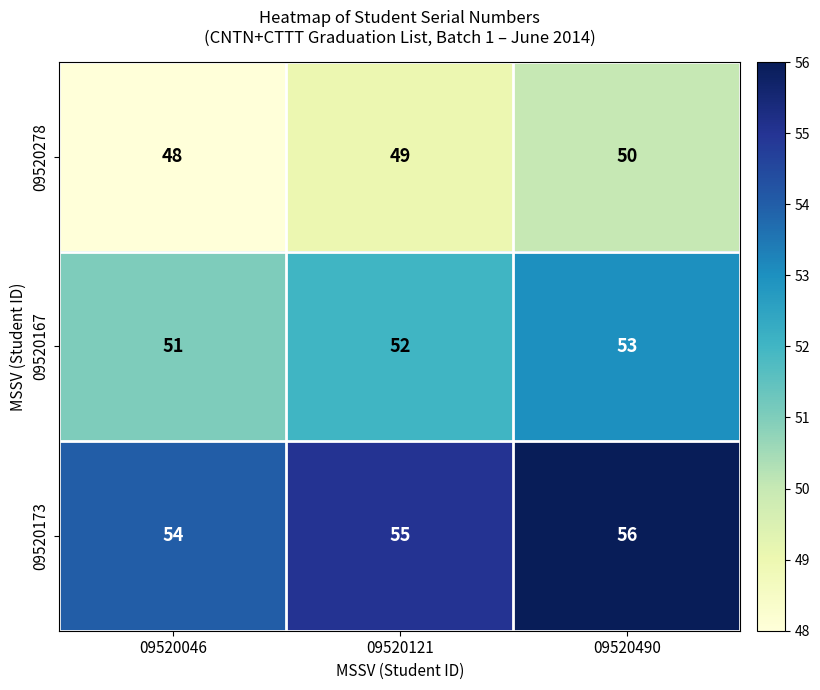

Reading right to left, list all the values displayed in this chart.

09520278: 09520490=50	09520121=49	09520046=48
09520167: 09520490=53	09520121=52	09520046=51
09520173: 09520490=56	09520121=55	09520046=54